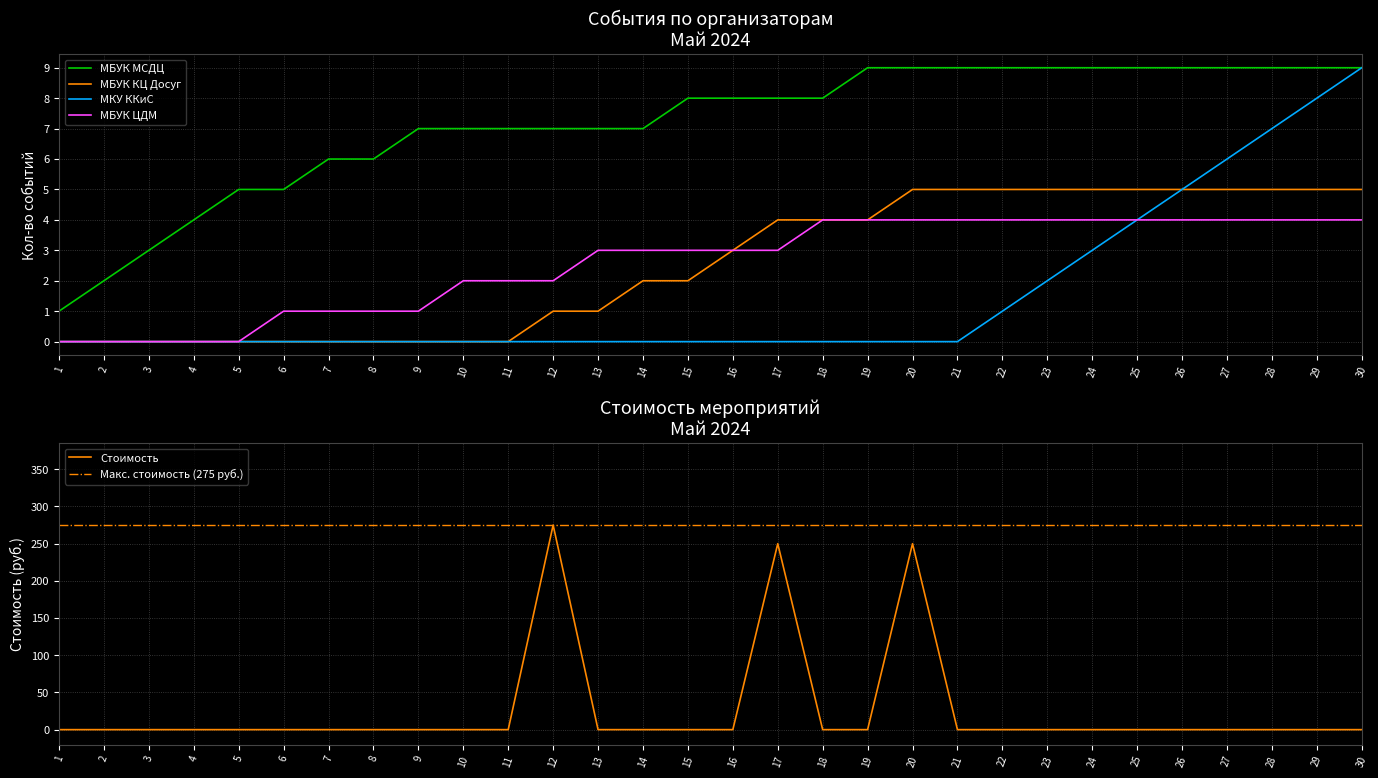

List the labels in order of value, largest first.

12, 17, 20, 1, 2, 3, 4, 5, 6, 7, 8, 9, 10, 11, 13, 14, 15, 16, 18, 19, 21, 22, 23, 24, 25, 26, 27, 28, 29, 30